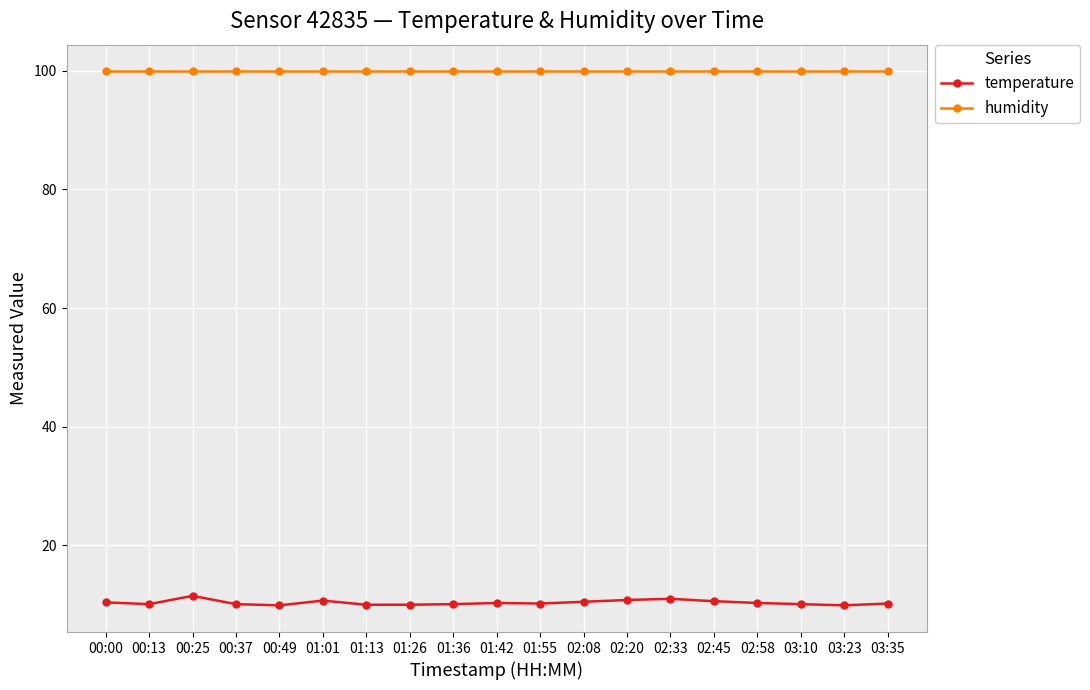

At which label does temperature first exceed 10?

00:00